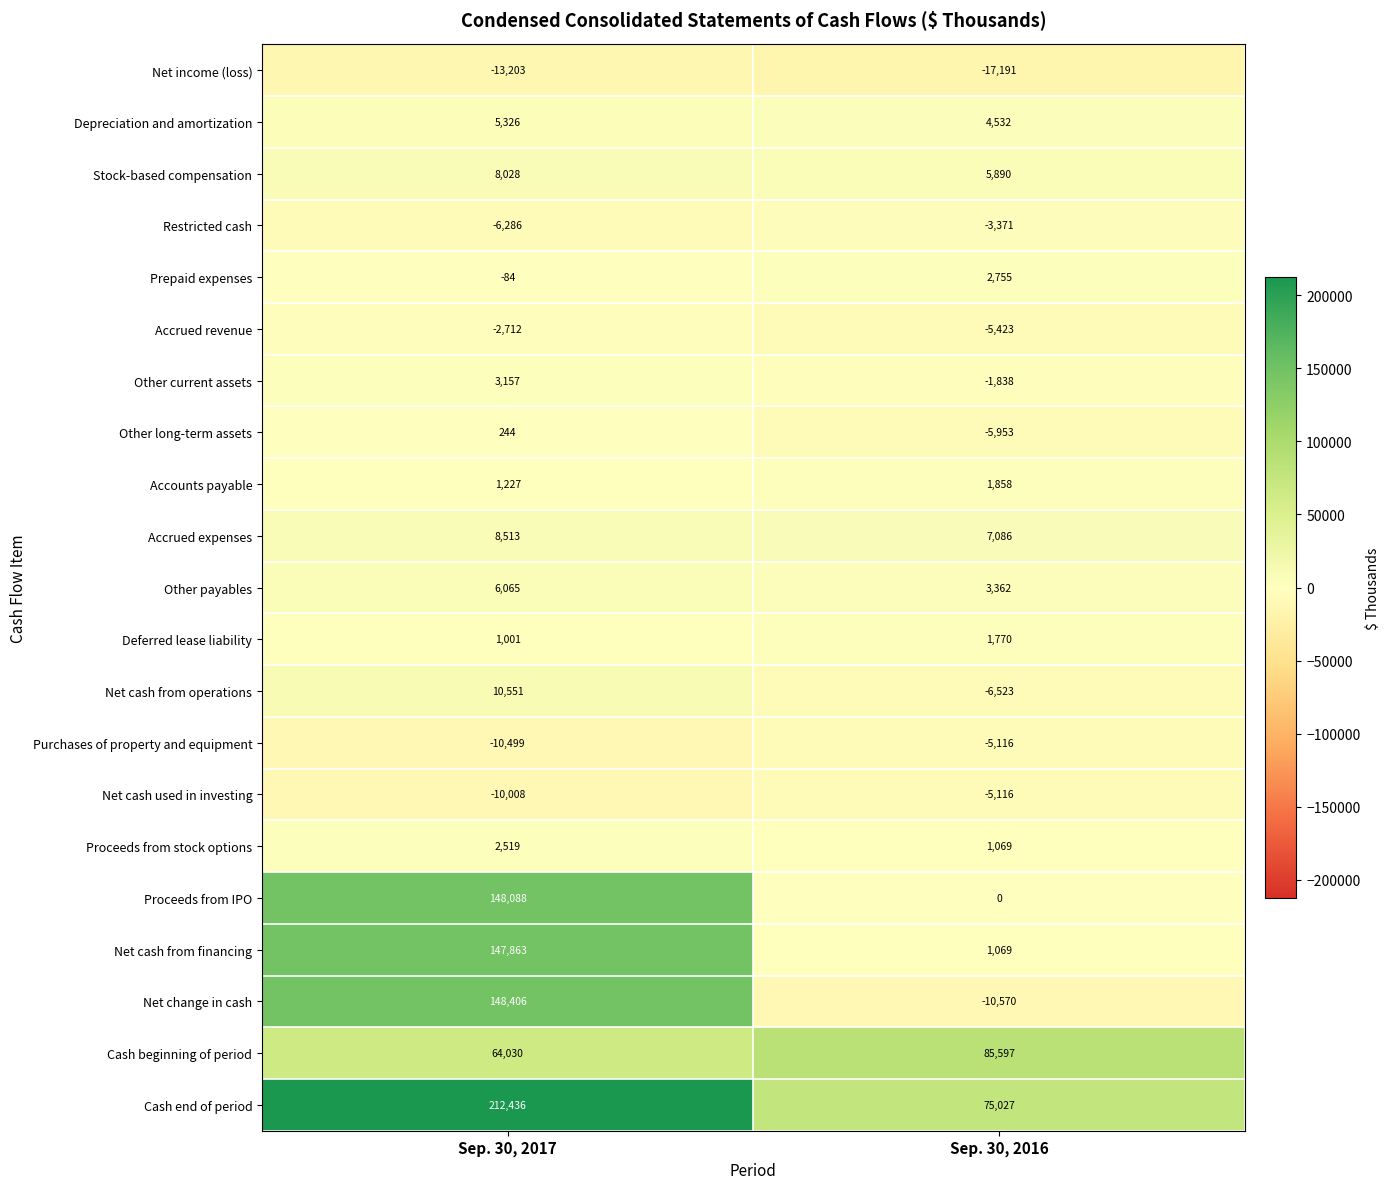

At which category is the sum across all series the highest?

Sep. 30, 2017